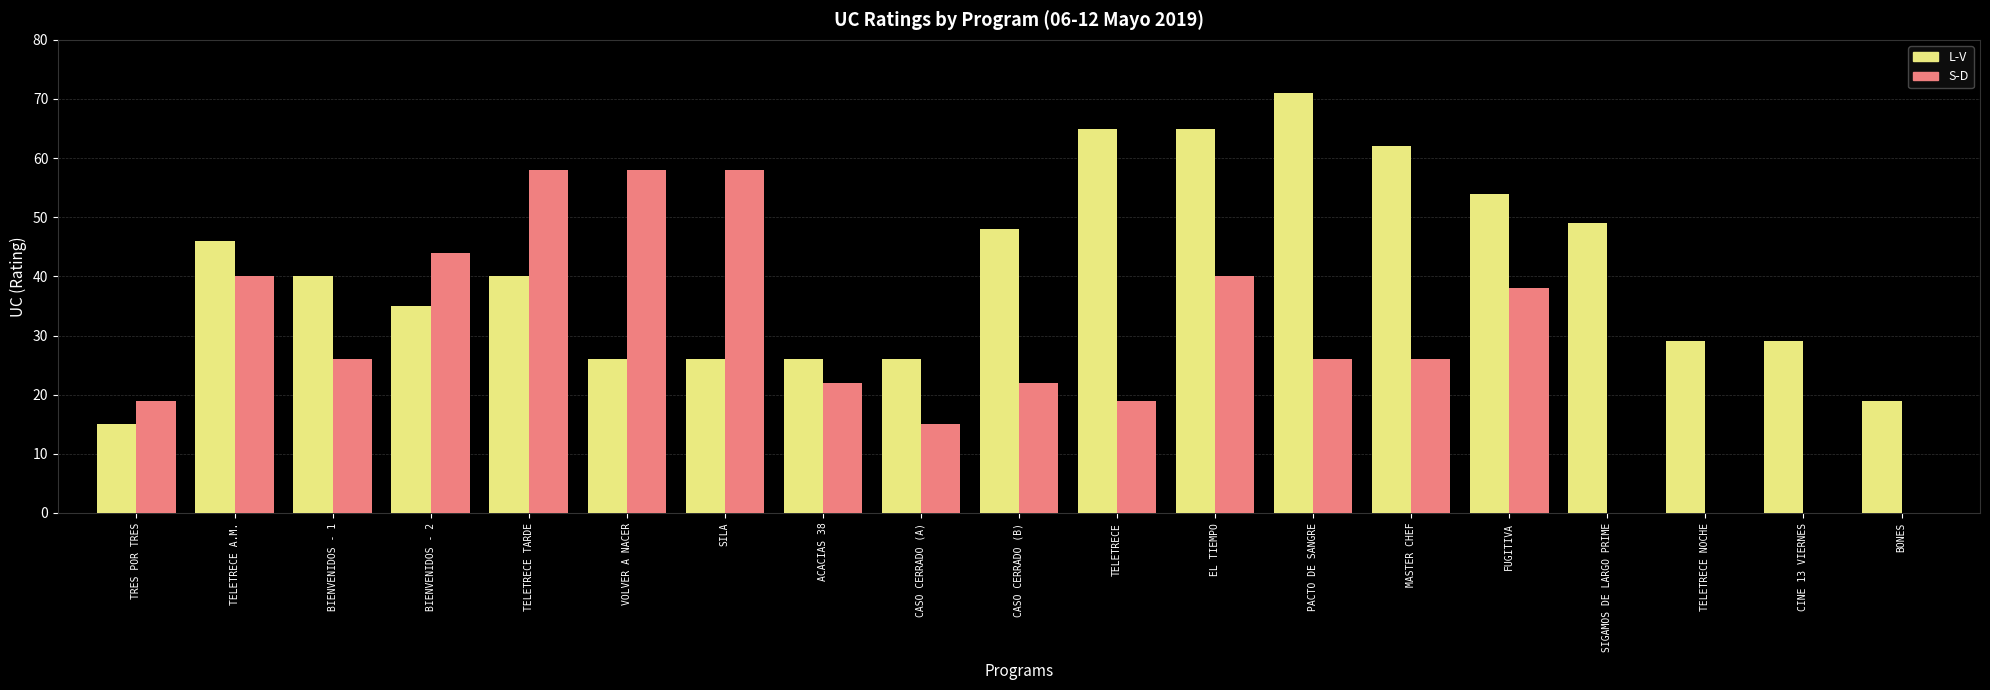

What are all the series names shown in the legend?

L-V, S-D